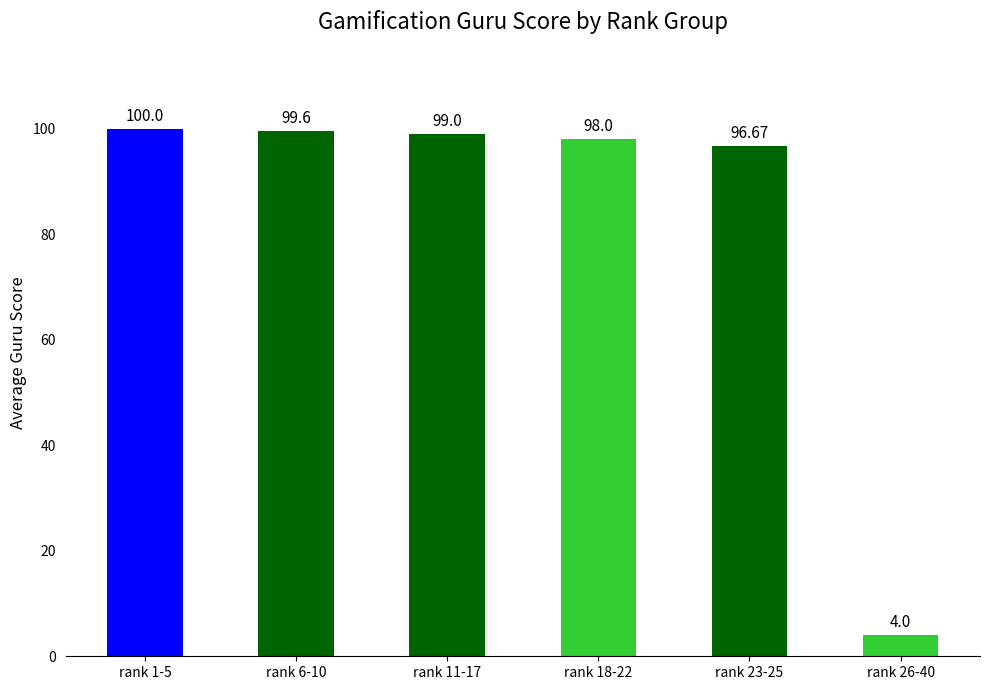

Rank the categories by value from highest to lowest.

rank 1-5, rank 6-10, rank 11-17, rank 18-22, rank 23-25, rank 26-40